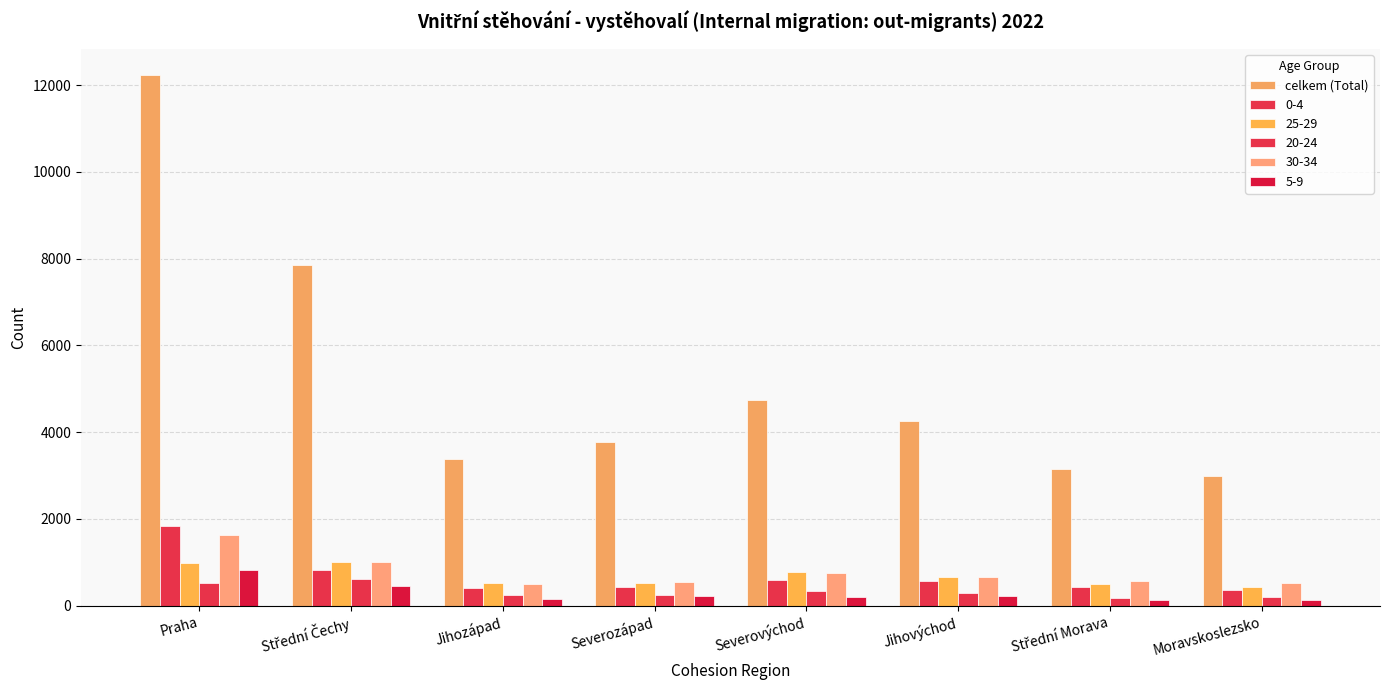

How many data points does each series have?

8